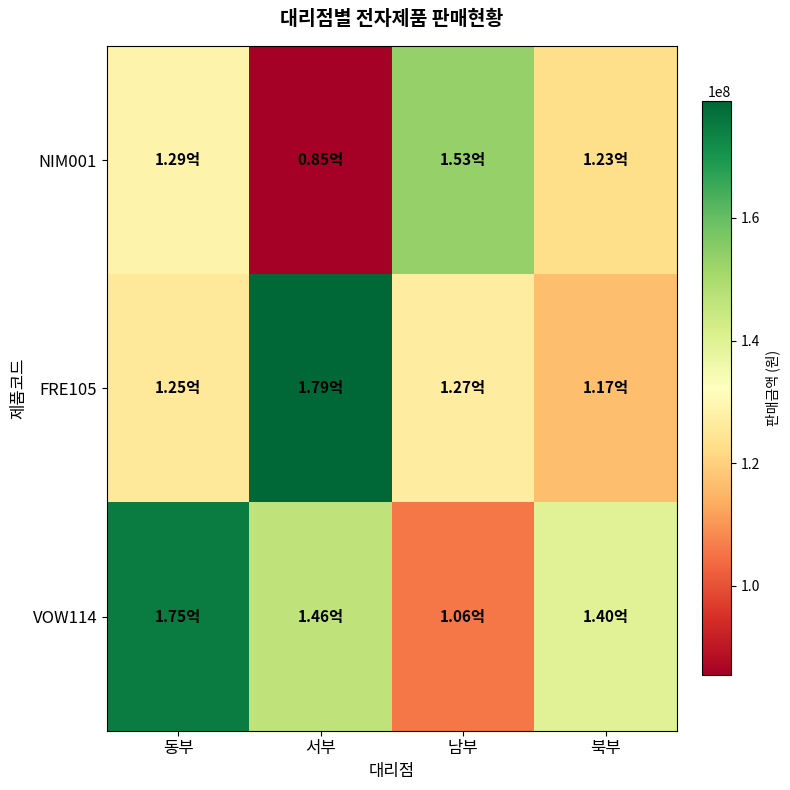

Reading left to right, transcribe all the data shown in this chart.

NIM001: 동부=128800000	서부=85400000	남부=153300000	북부=122850000
FRE105: 동부=125500000	서부=179000000	남부=127000000	북부=116500000
VOW114: 동부=174800000	서부=146400000	남부=105600000	북부=139600000